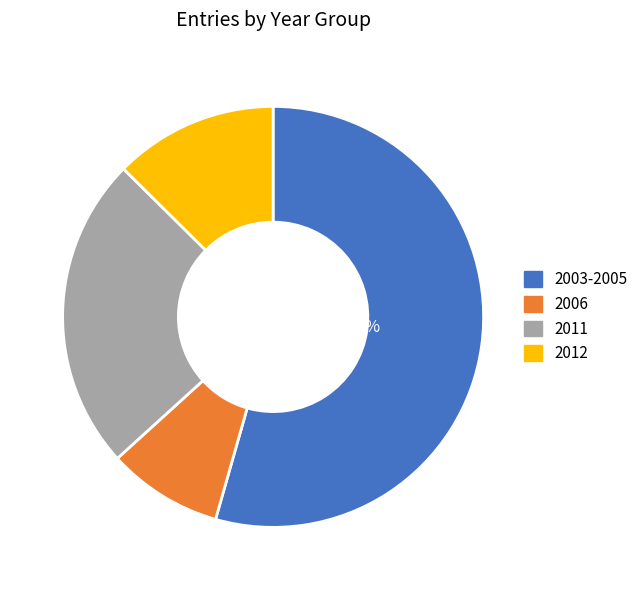

Is there a majority slice in this chart?

Yes